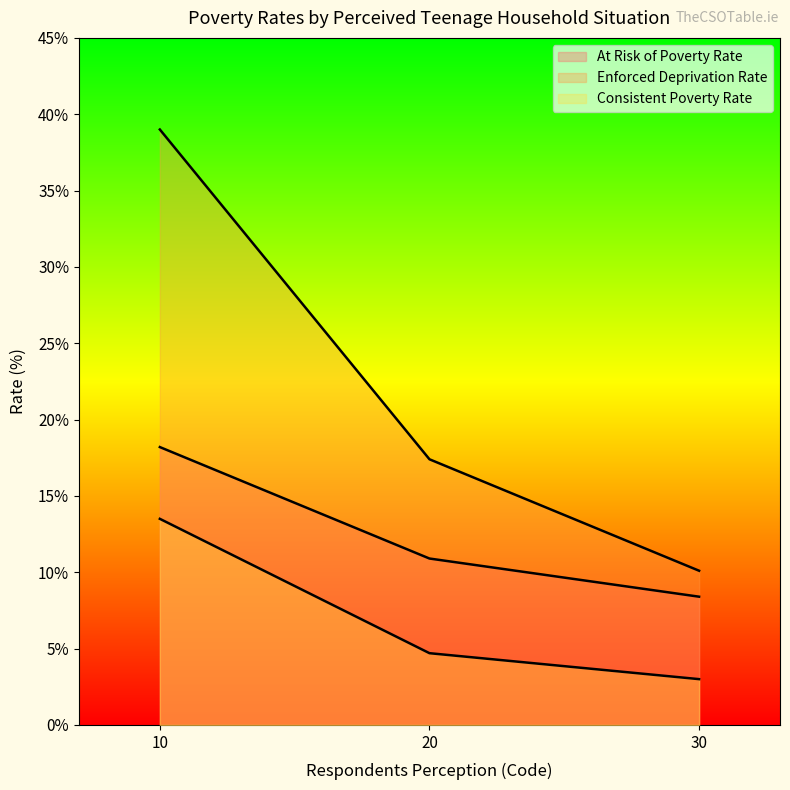

Which has a higher value, 20 or 30?

20